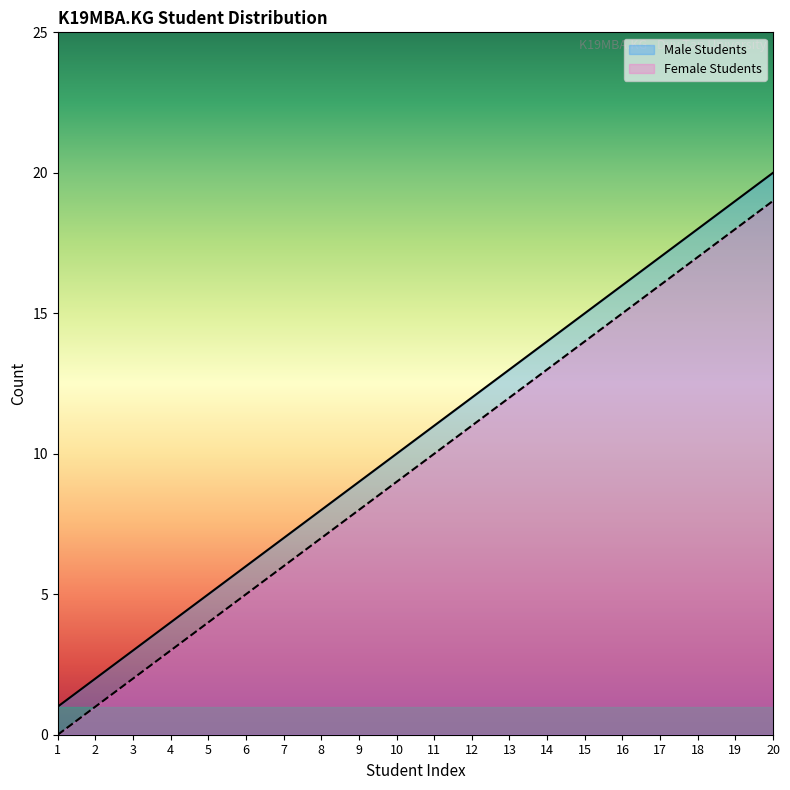

At which category is the sum across all series the highest?

20